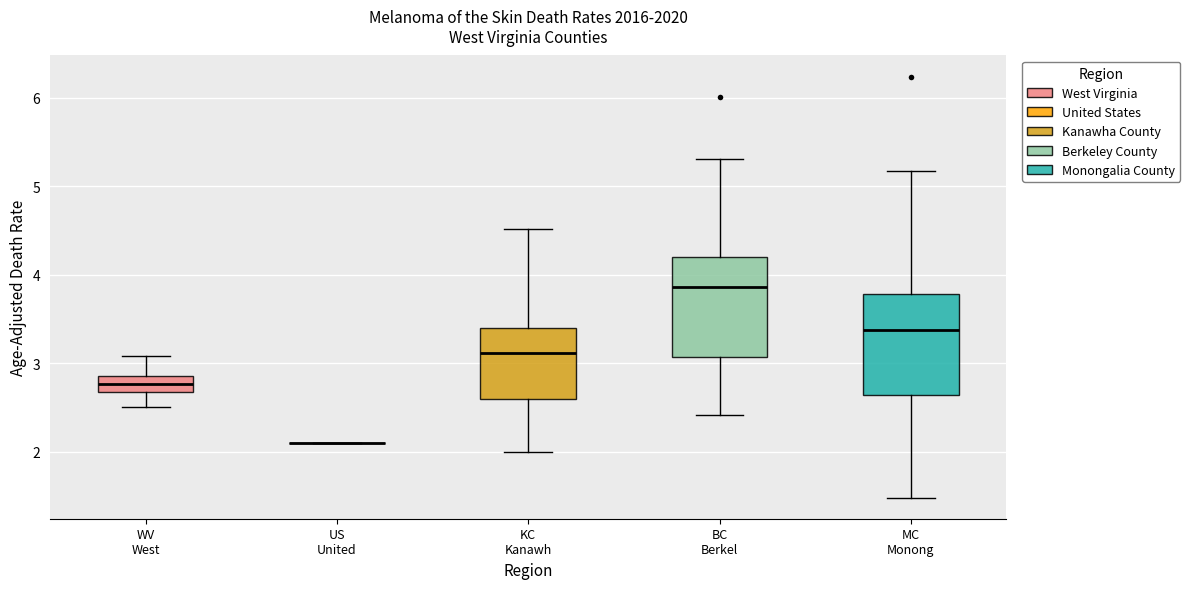

Reading left to right, read every box against the y-axis: the position of its median line, the range the box covers, and the ends of its whiskers. The values are not printed on the chart, so give them approximately, as read against the axis.

WV West: median 2.8, box 2.7 to 2.9, whiskers 2.5 to 3.1
US United: box collapsed to a line at 2.1, whiskers 2.1 to 2.1
KC Kanawh: median 3.1, box 2.6 to 3.4, whiskers 2.0 to 4.5
BC Berkel: median 3.9, box 3.1 to 4.2, whiskers 2.4 to 5.3
MC Monong: median 3.4, box 2.6 to 3.8, whiskers 1.5 to 5.2